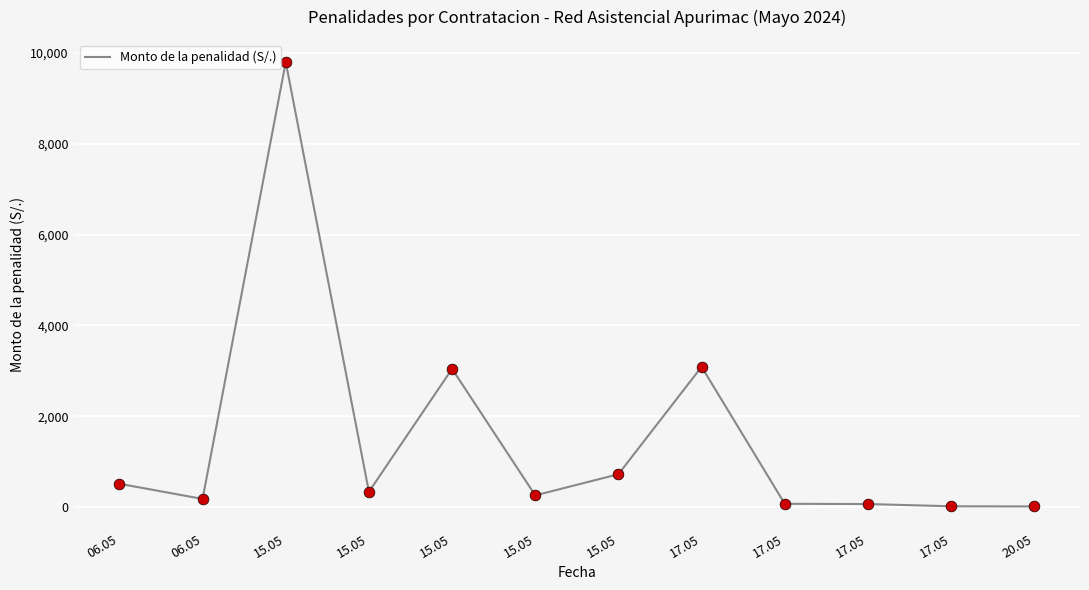

Which has a higher value, 15.05 or 06.05?

06.05